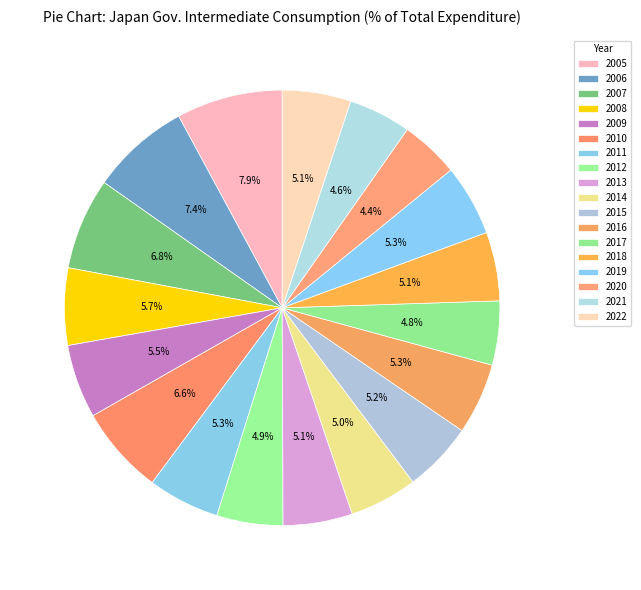

How much of the chart is everything except 2006?

92.6%